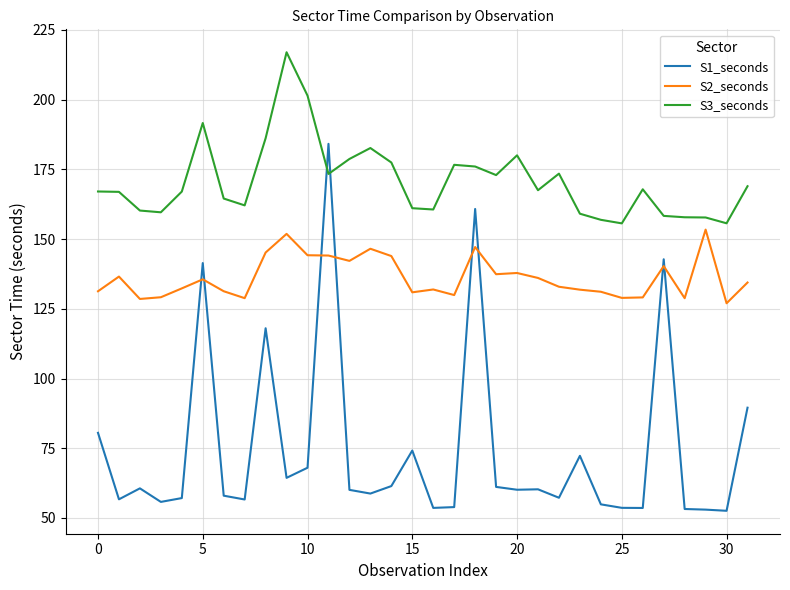

What is the difference between the maximum and minimum values in the S2_seconds series?

26.4